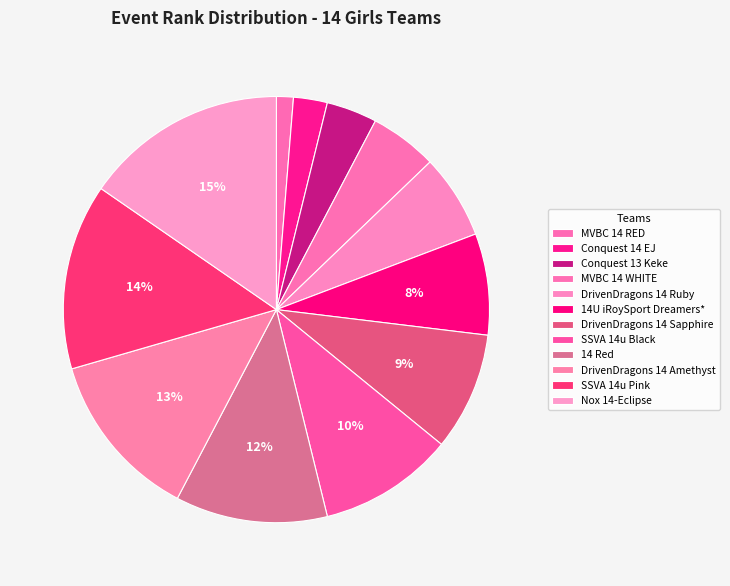

To the nearest percent, what is the combined percentage of DrivenDragons 14 Amethyst and 14 Red?

24%